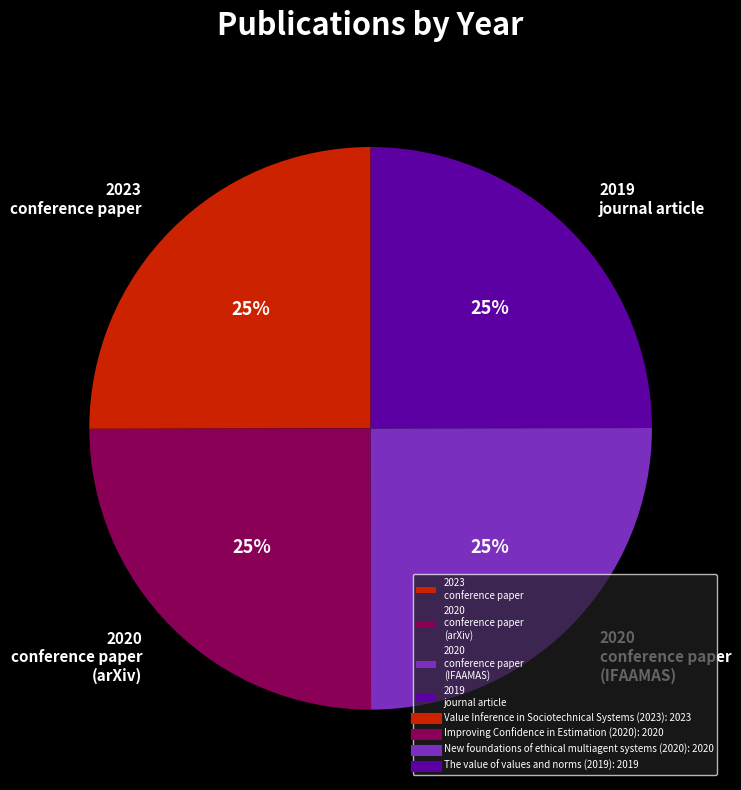

Is it true that 2023 conference paper is 25% of the pie?

True